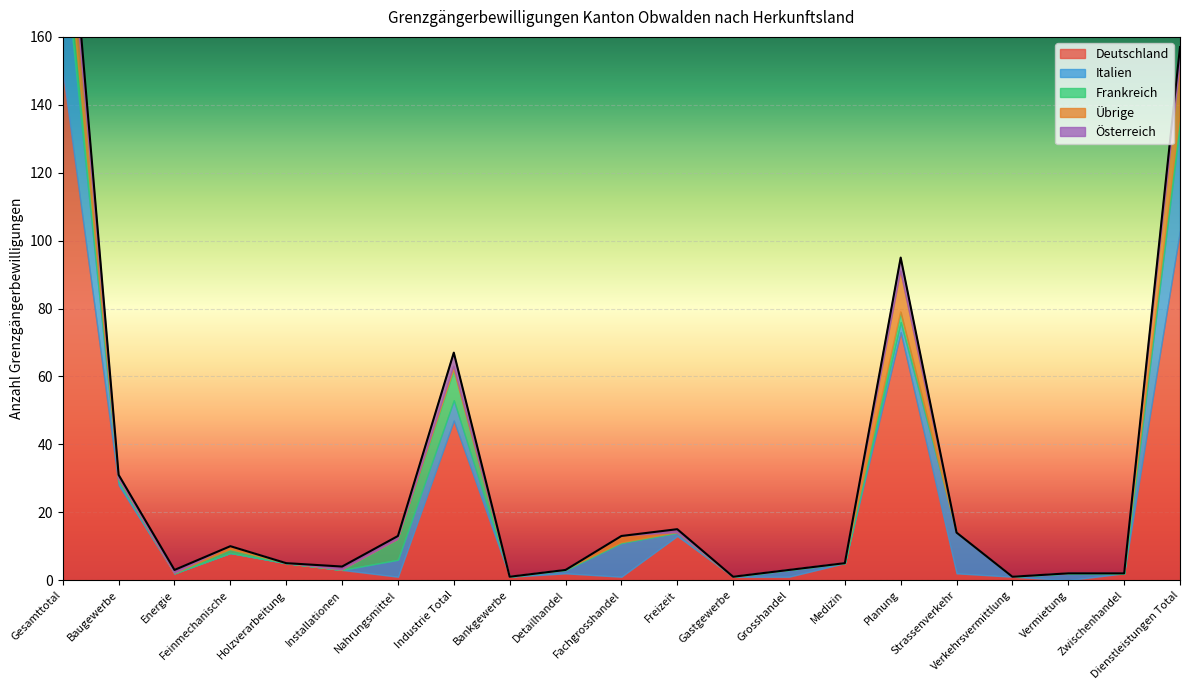

What is the maximum value for Übrige?

16